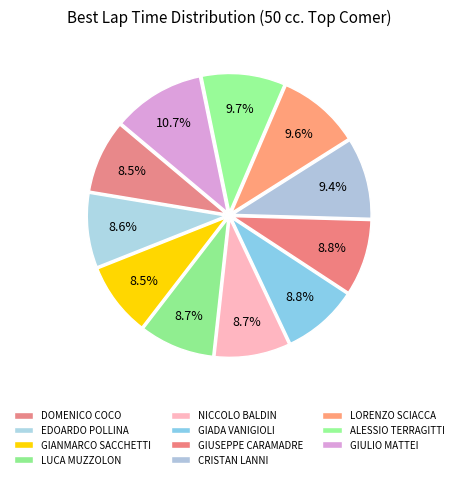

How many segments does this pie chart have?

11